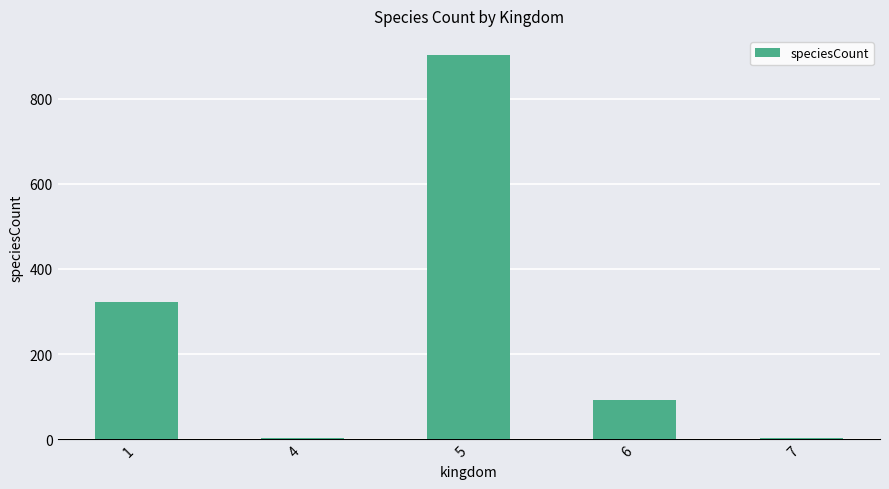

True or false: the data shows 92 at 6.

True